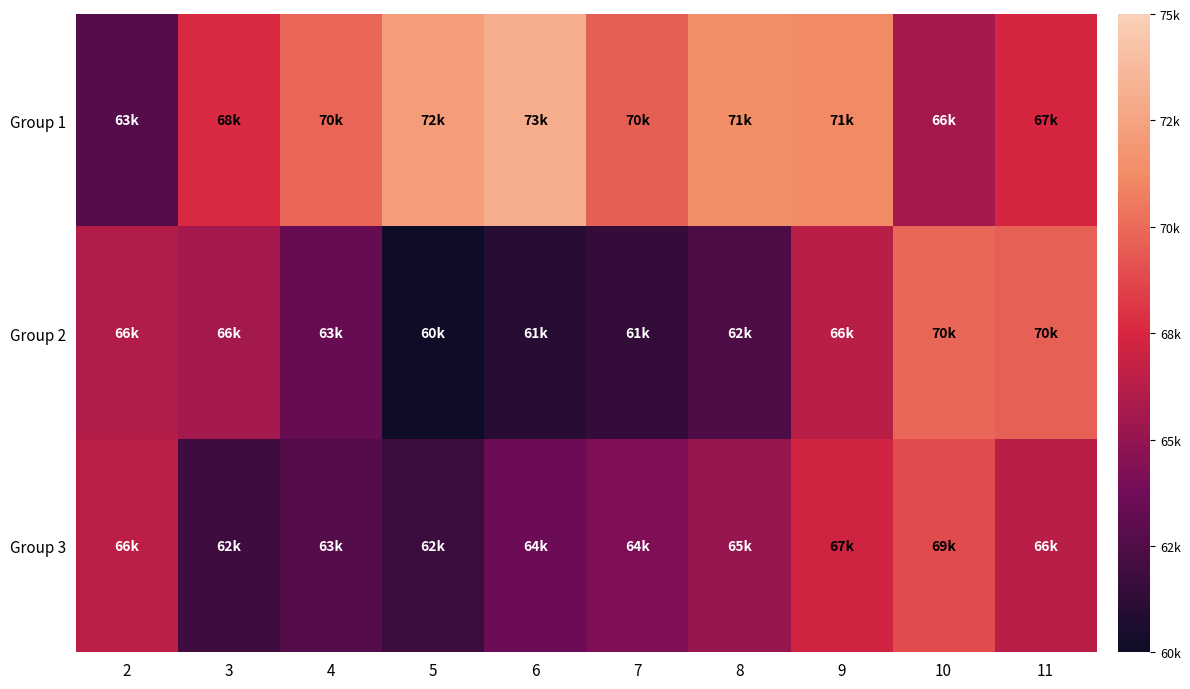

Reading left to right, what are all the values shown in this chart?

Group 1: 2=62668	3=67649	4=69791	5=72157	6=73066	7=69595	8=71379	9=71166	10=65528	11=67414
Group 2: 2=66081	3=65513	4=63359	5=60150	6=61052	7=61444	8=62458	9=66369	10=69859	11=69612
Group 3: 2=66466	3=61877	4=62689	5=61702	6=63562	7=64218	8=65103	9=67200	10=68900	11=66350